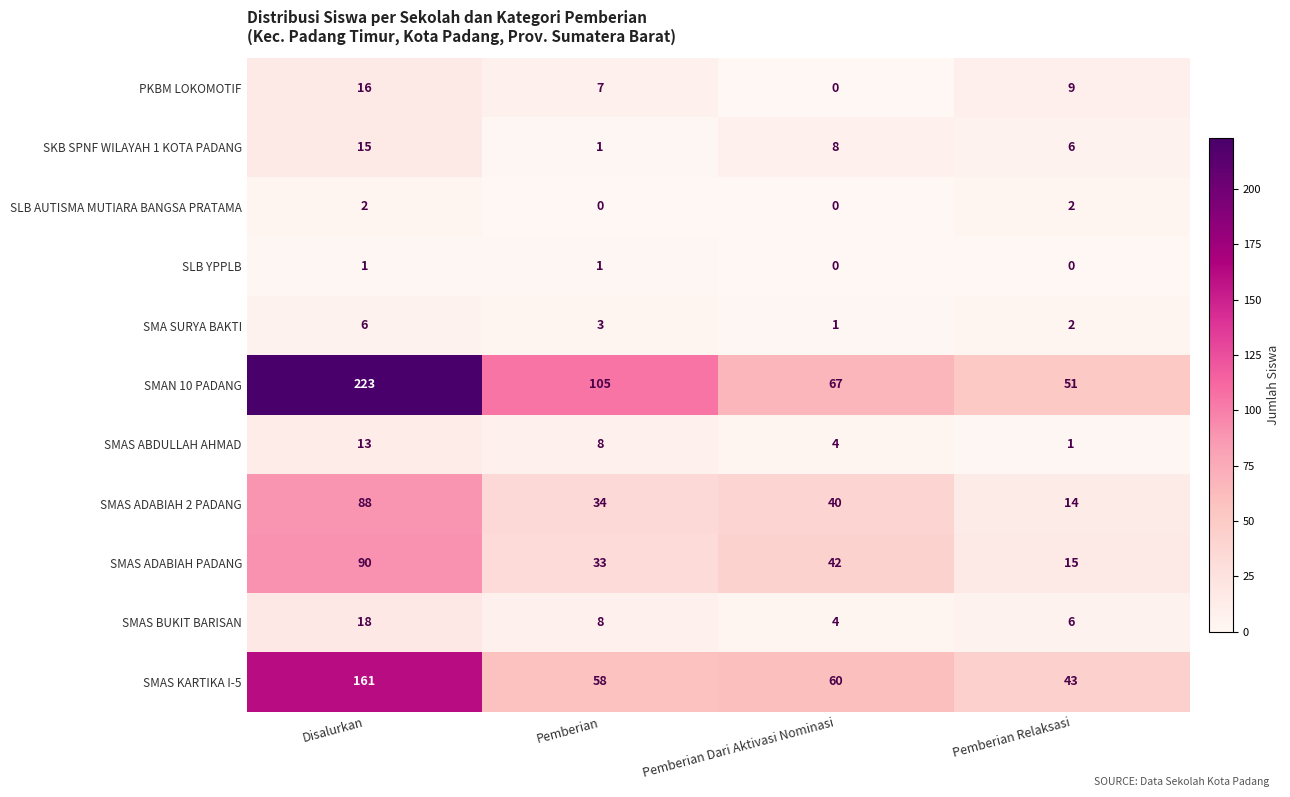

At which label does SMAS ADABIAH 2 PADANG first exceed 40?

Disalurkan